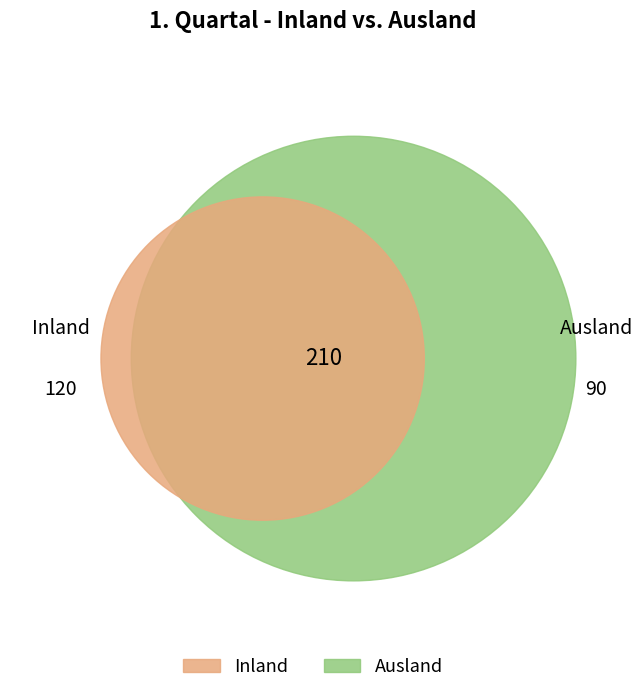

How many segments does this pie chart have?

2